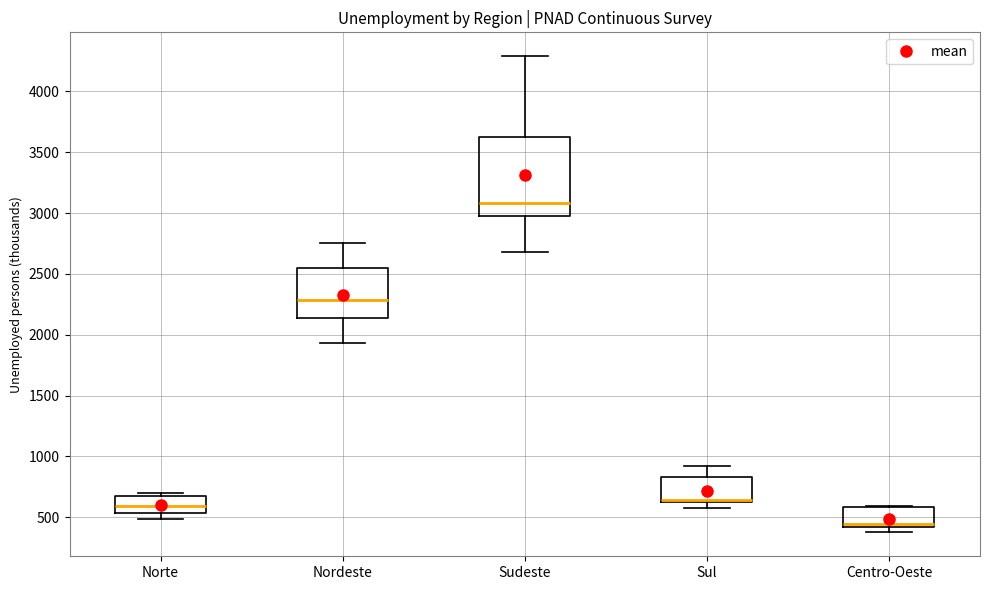

Reading left to right, read every box against the y-axis: the position of its median line, the range the box covers, and the ends of its whiskers. The values are not printed on the chart, so give them approximately, as read against the axis.

Norte: median 600, box 550 to 650, whiskers 500 to 700
Nordeste: median 2300, box 2150 to 2550, whiskers 1950 to 2750
Sudeste: median 3100, box 3000 to 3600, whiskers 2700 to 4300
Sul: median 650, box 600 to 850, whiskers 550 to 900
Centro-Oeste: median 450, box 400 to 600, whiskers 350 to 600